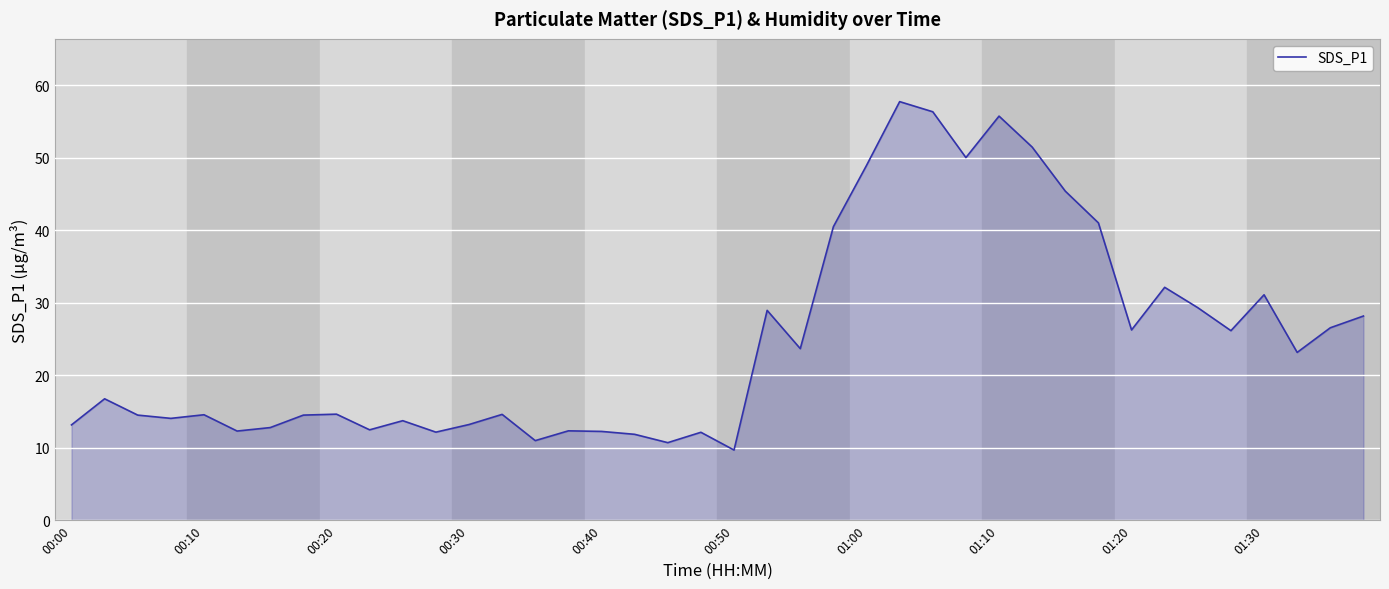

What is the minimum value shown in the chart?

9.7